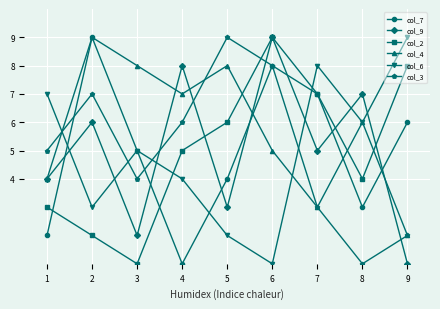

At which category is the sum across all series the highest?

6